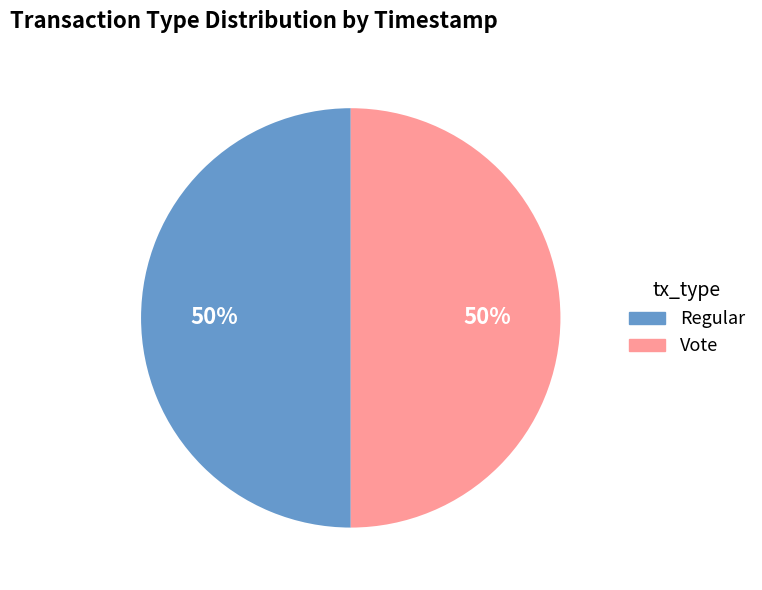

What is the ratio of the value at Vote to the value at Regular?

1.0